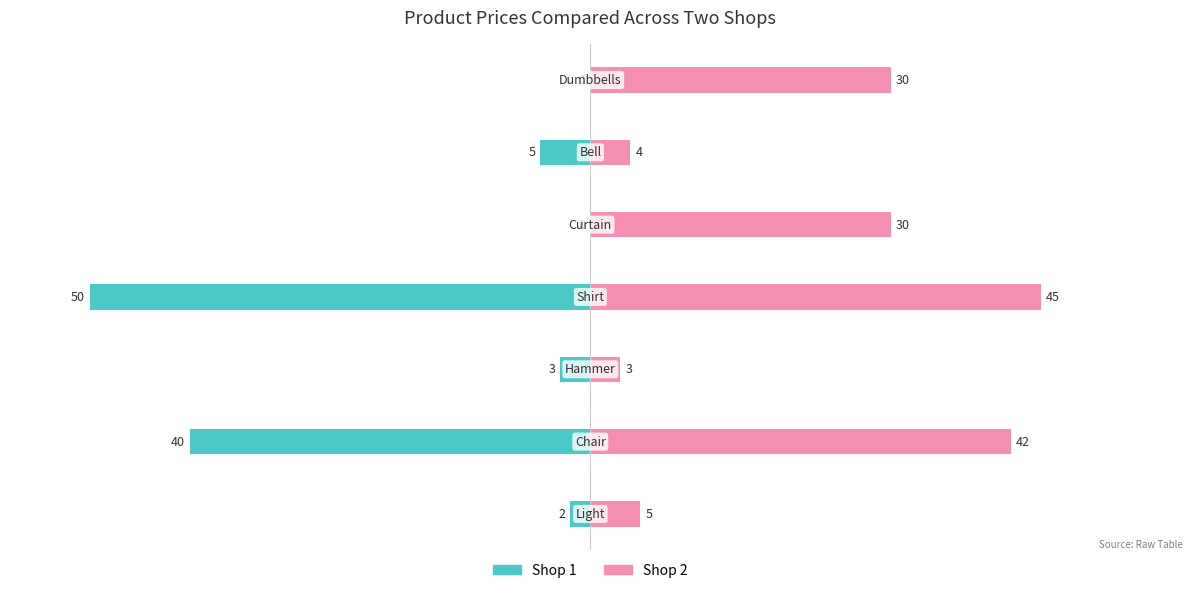

The value of Shop 1 at 5 is -5. True or false?

True